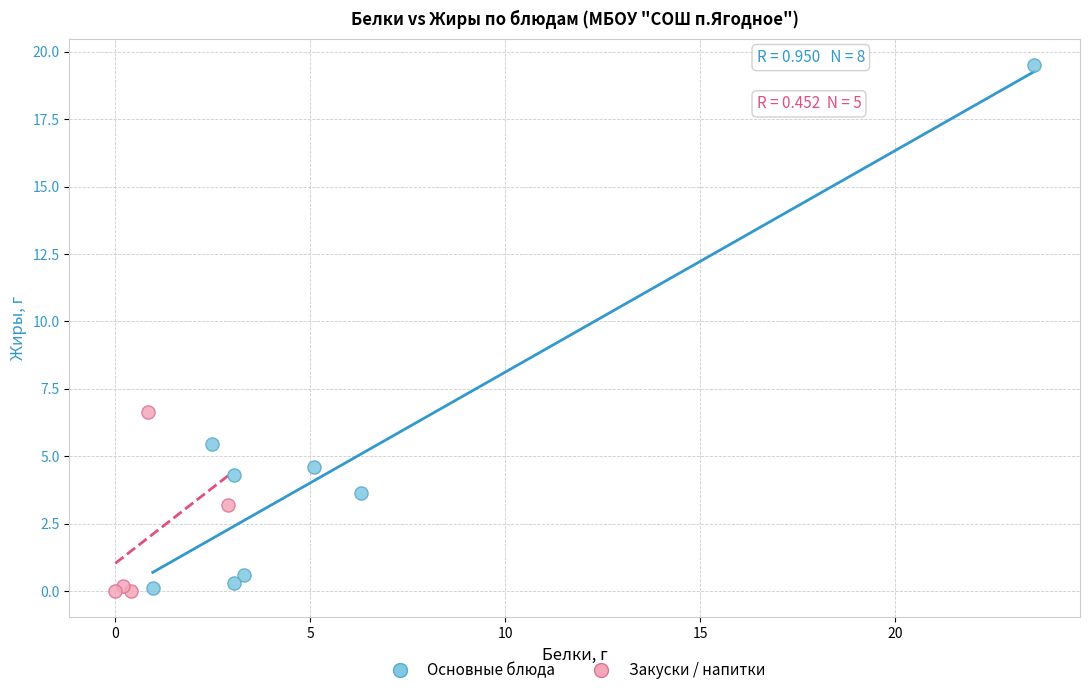

Which series has the widest spread of Y values?

Основные блюда